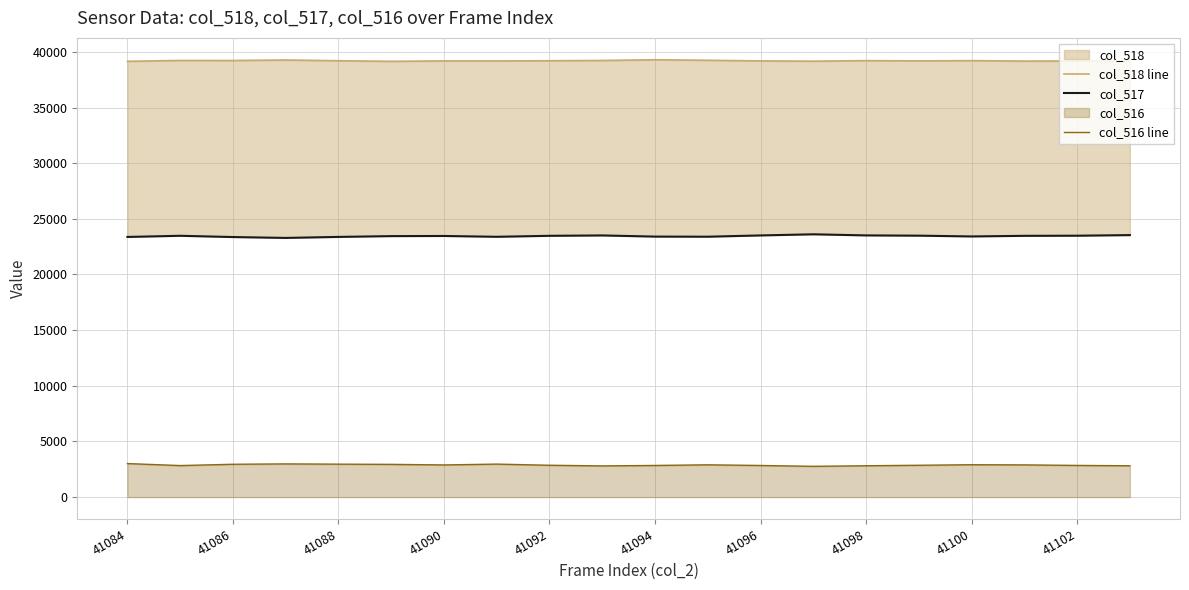

What is the value of the col_518 line point at the 11th from the left?

39290